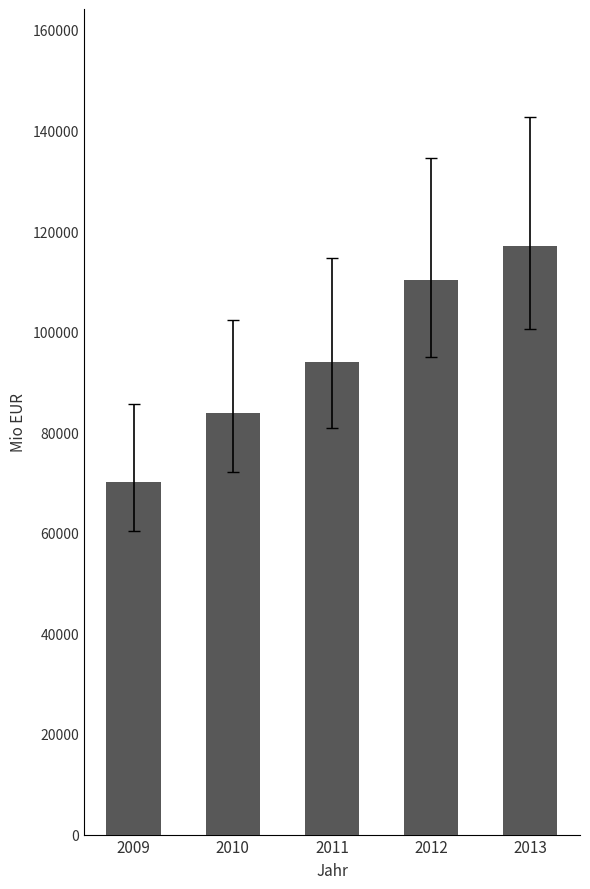

The chart shows a value of 43076 at 2010. True or false?

False